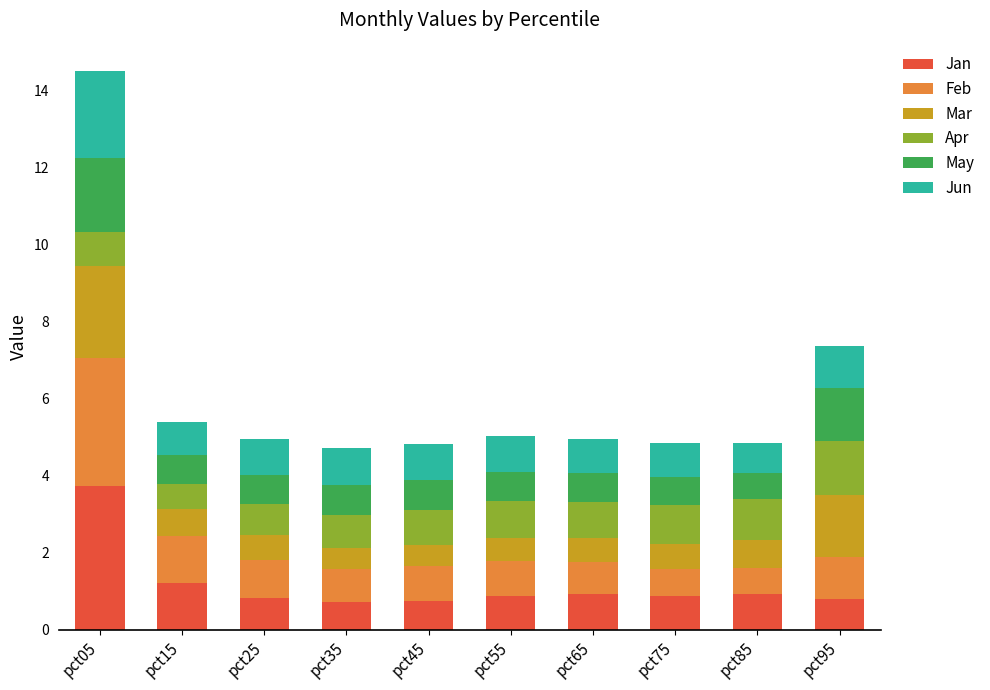

At which category is the sum across all series the highest?

pct05